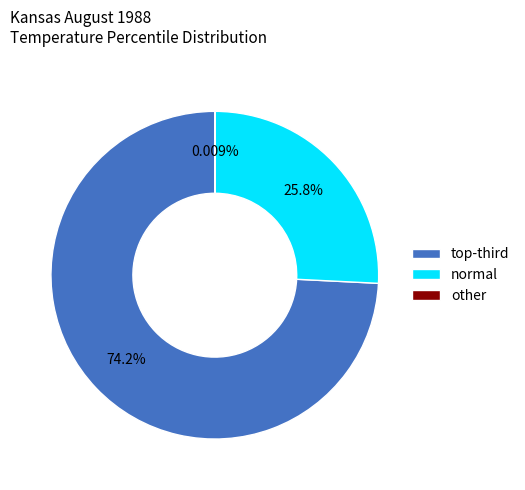

Which category accounts for the majority?

top-third